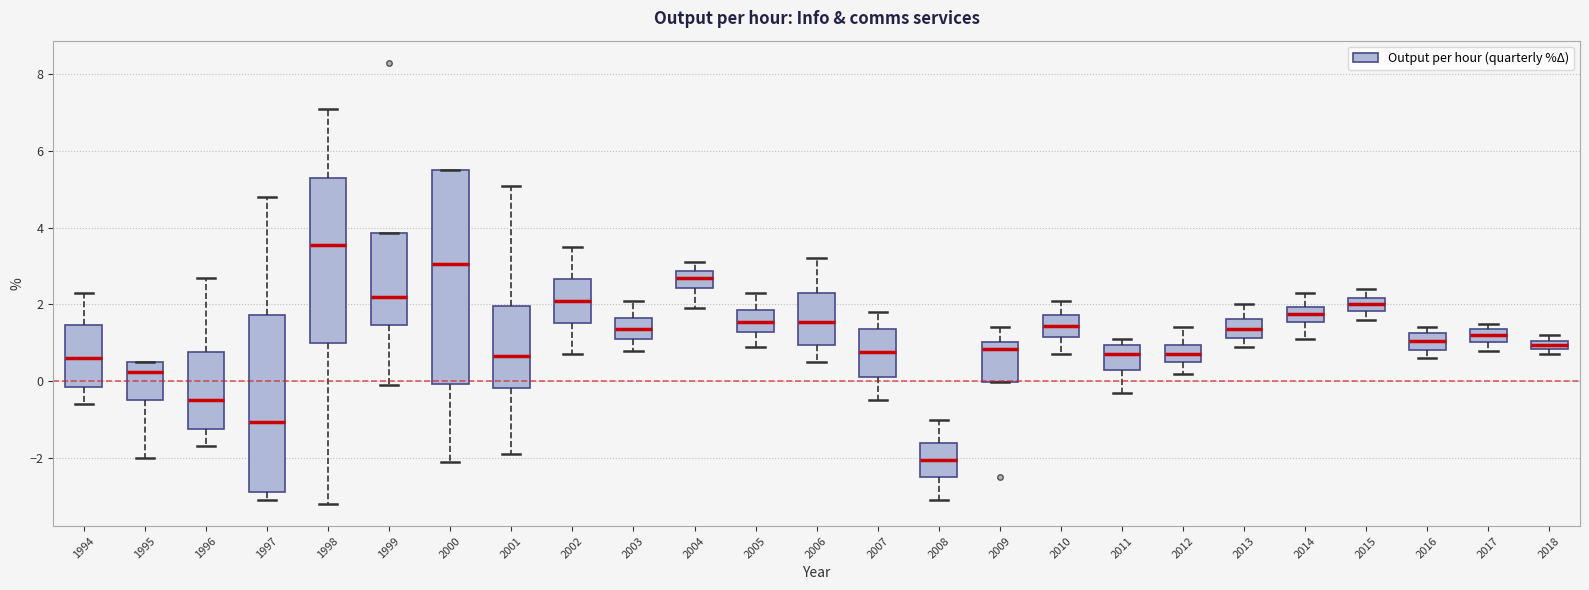

Comparing the boxes themselves (not the whiskers), which one is the tallest?

2000